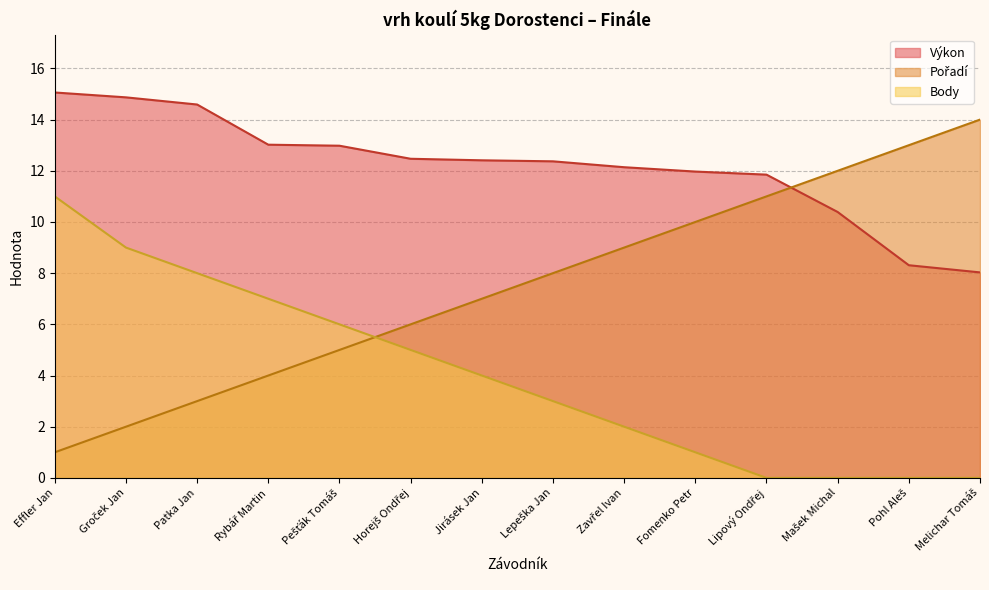

What is the approximate value of Body at Horejš Ondřej?

5.0